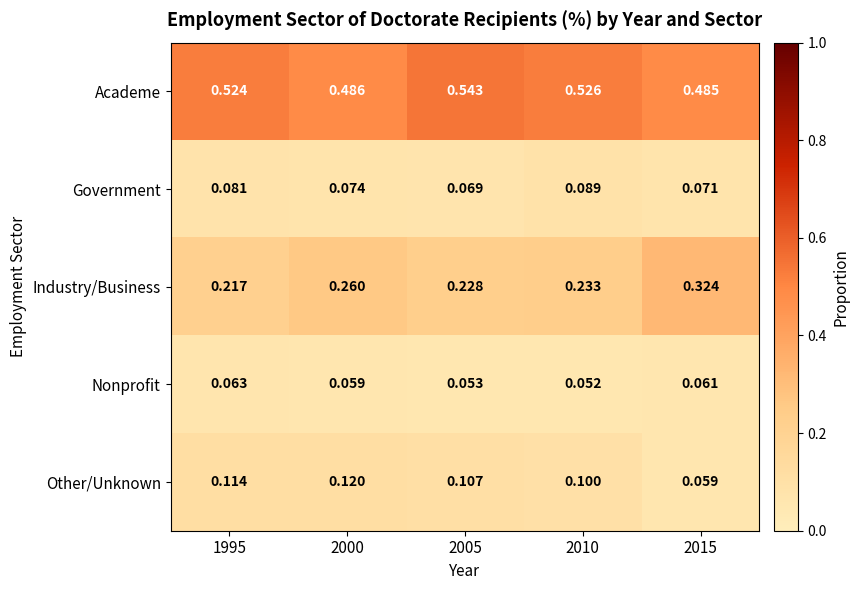

Which series has the largest total across all categories?

Academe